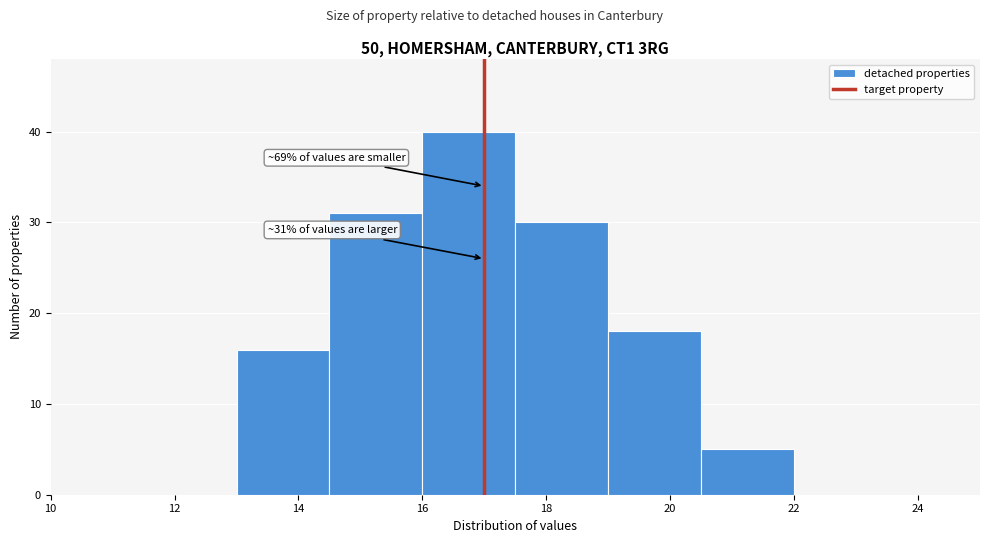

Which range on the x-axis has the tallest bar?

16.0 to 17.5